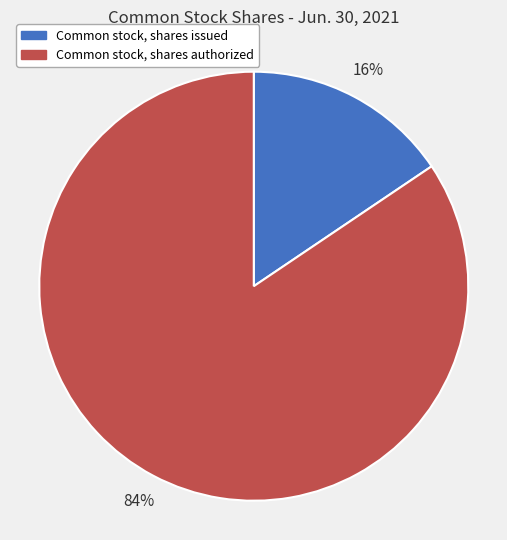

Do Common stock, shares issued and Common stock, shares authorized together represent more than half of the pie?

Yes